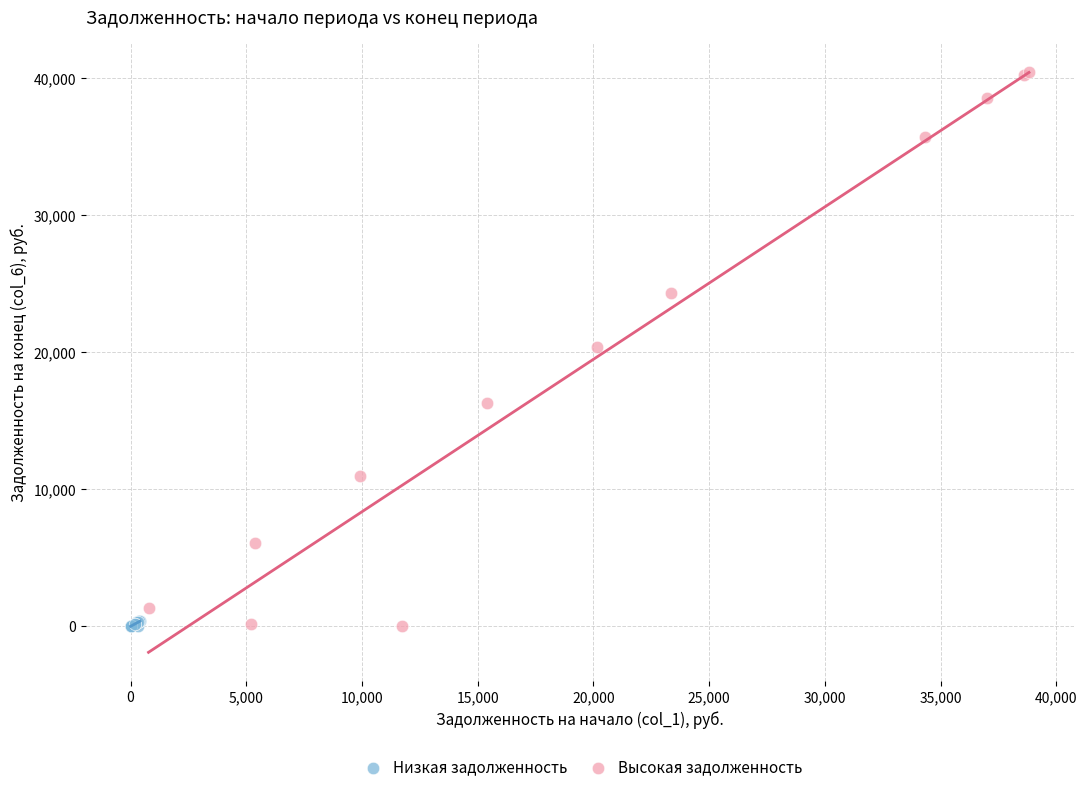

Which series reaches the maximum Y coordinate?

Высокая задолженность